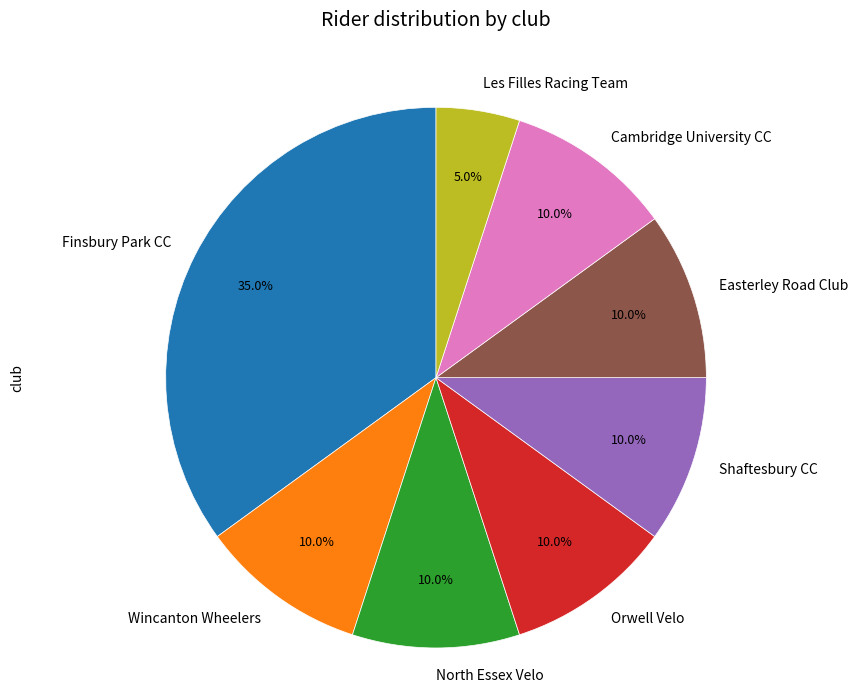

How many segments does this pie chart have?

8